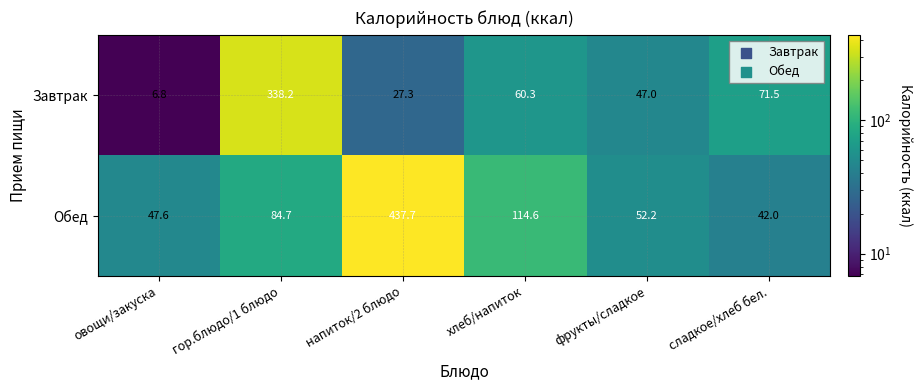

Reading left to right, list all the values displayed in this chart.

Завтрак: овощи/закуска=6.8	гор.блюдо/1 блюдо=338.2	напиток/2 блюдо=27.3	хлеб/напиток=60.3	фрукты/сладкое=47.0	сладкое/хлеб бел.=71.5
Обед: овощи/закуска=47.6	гор.блюдо/1 блюдо=84.7	напиток/2 блюдо=437.7	хлеб/напиток=114.6	фрукты/сладкое=52.2	сладкое/хлеб бел.=42.0